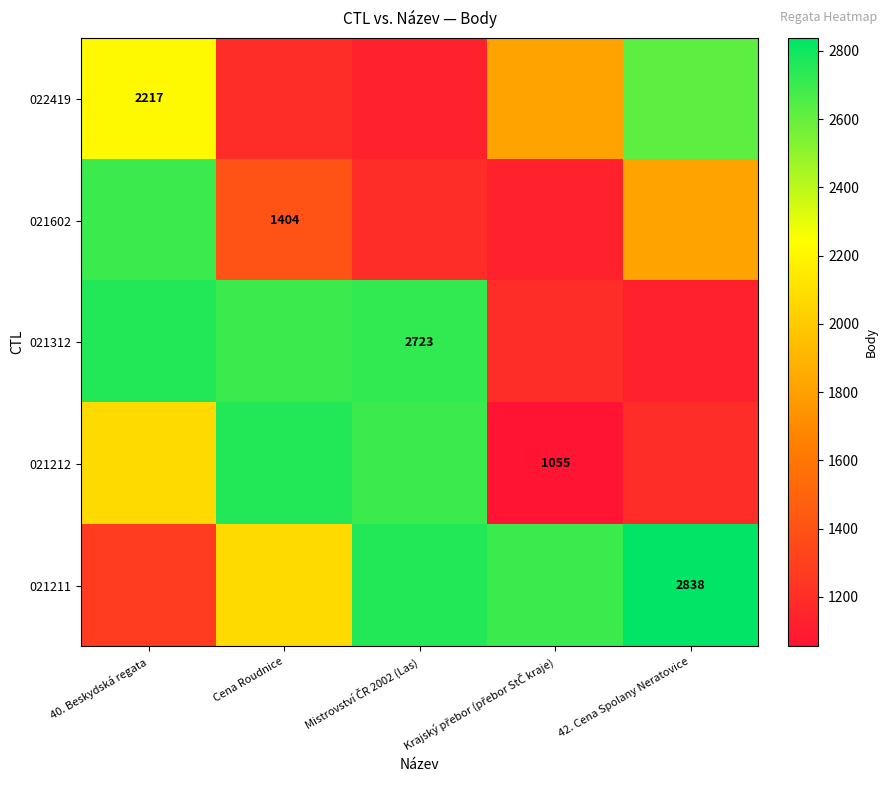

At which category is the sum across all series the highest?

40. Beskydská regata